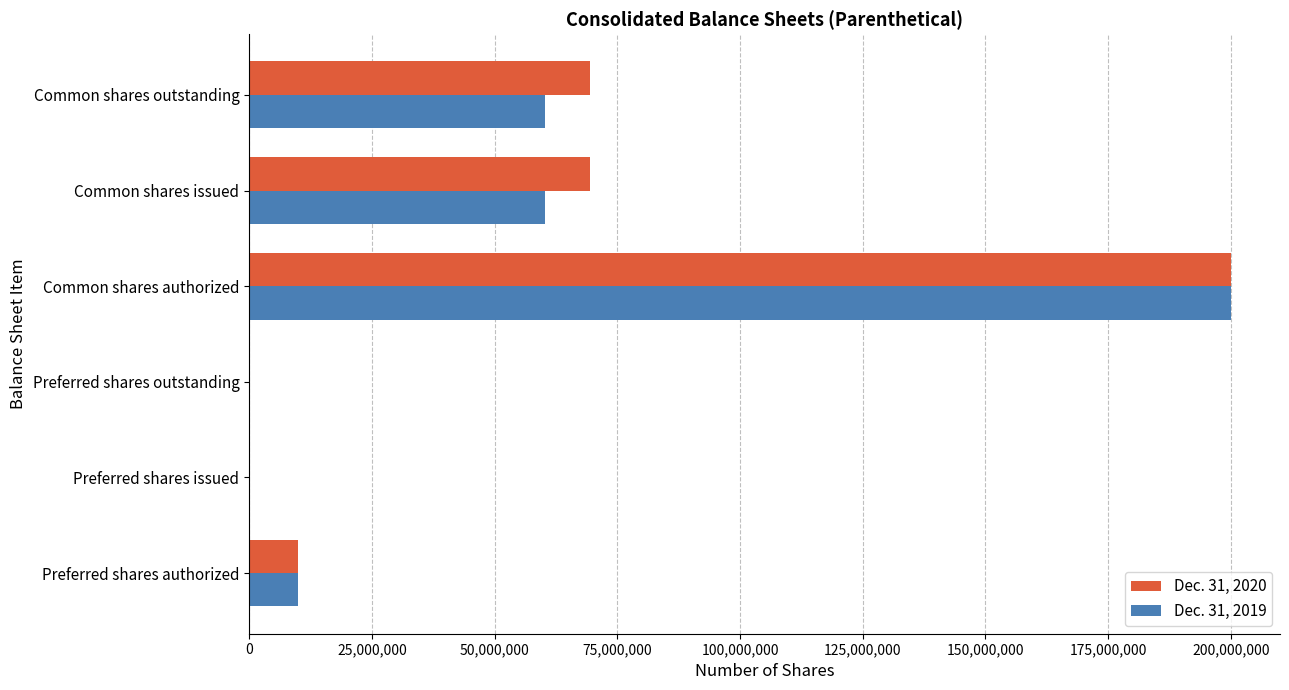

What is the total value across all series at Common shares outstanding?

129687250